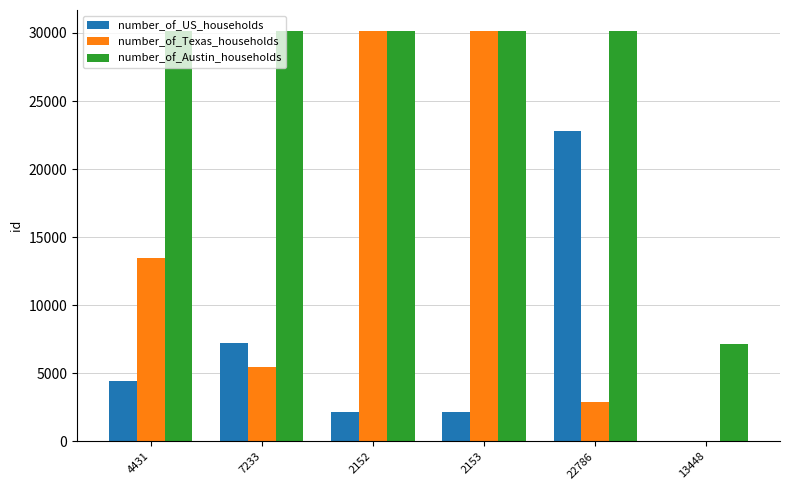

Between 2153 and 13448, which series saw the biggest shift?

number_of_Texas_households